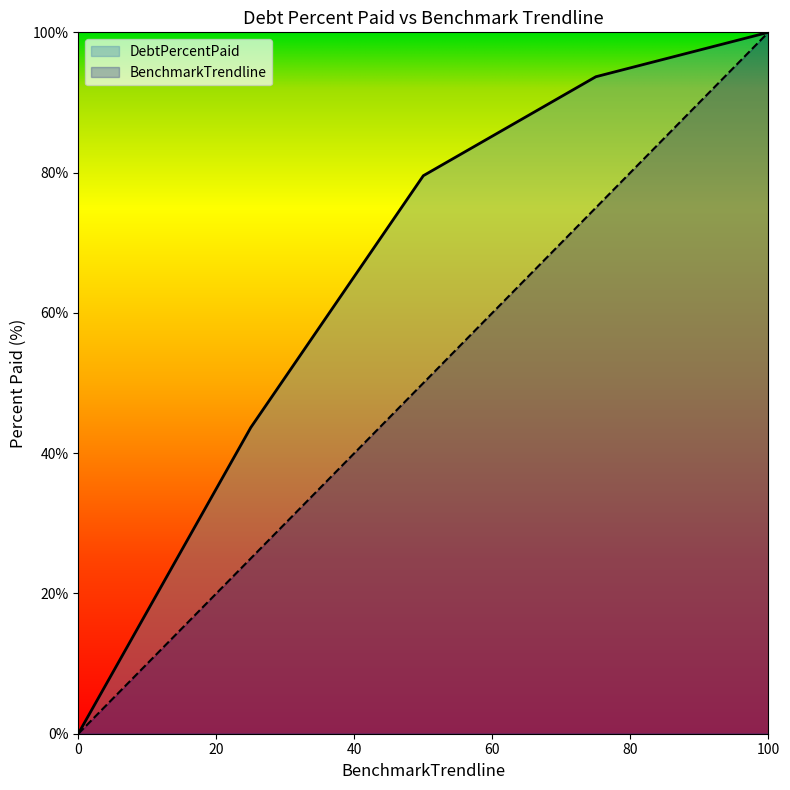

Reading left to right, extract all data points from this chart.

DebtPercentPaid: 0.0	43.7	79.6	93.7	100.0
BenchmarkTrendline: 0.0	25.0	50.0	75.0	100.0